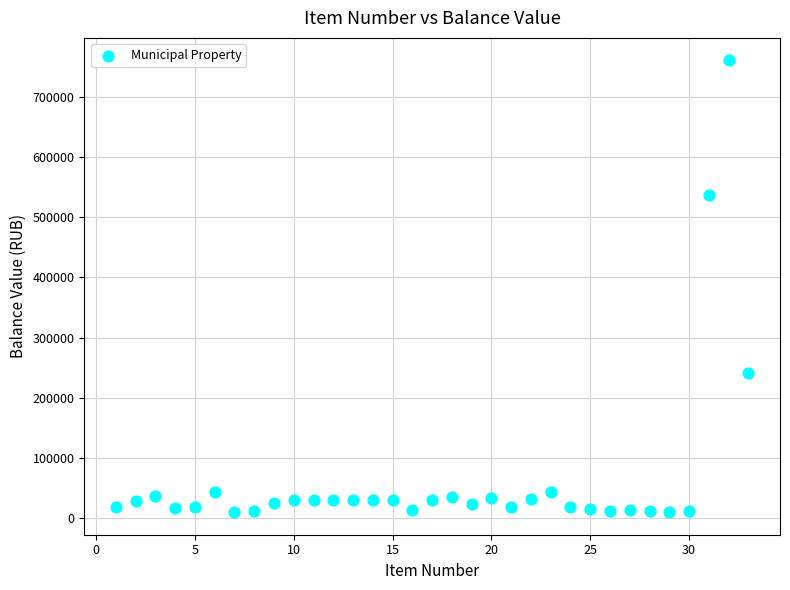

What is the range of Y values (max minus min)?

750725